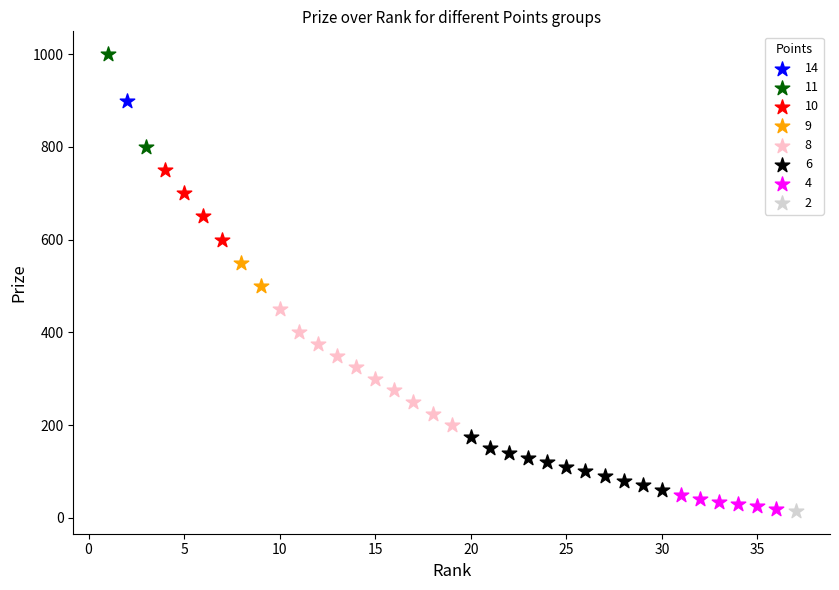

Which series reaches the maximum Y coordinate?

11